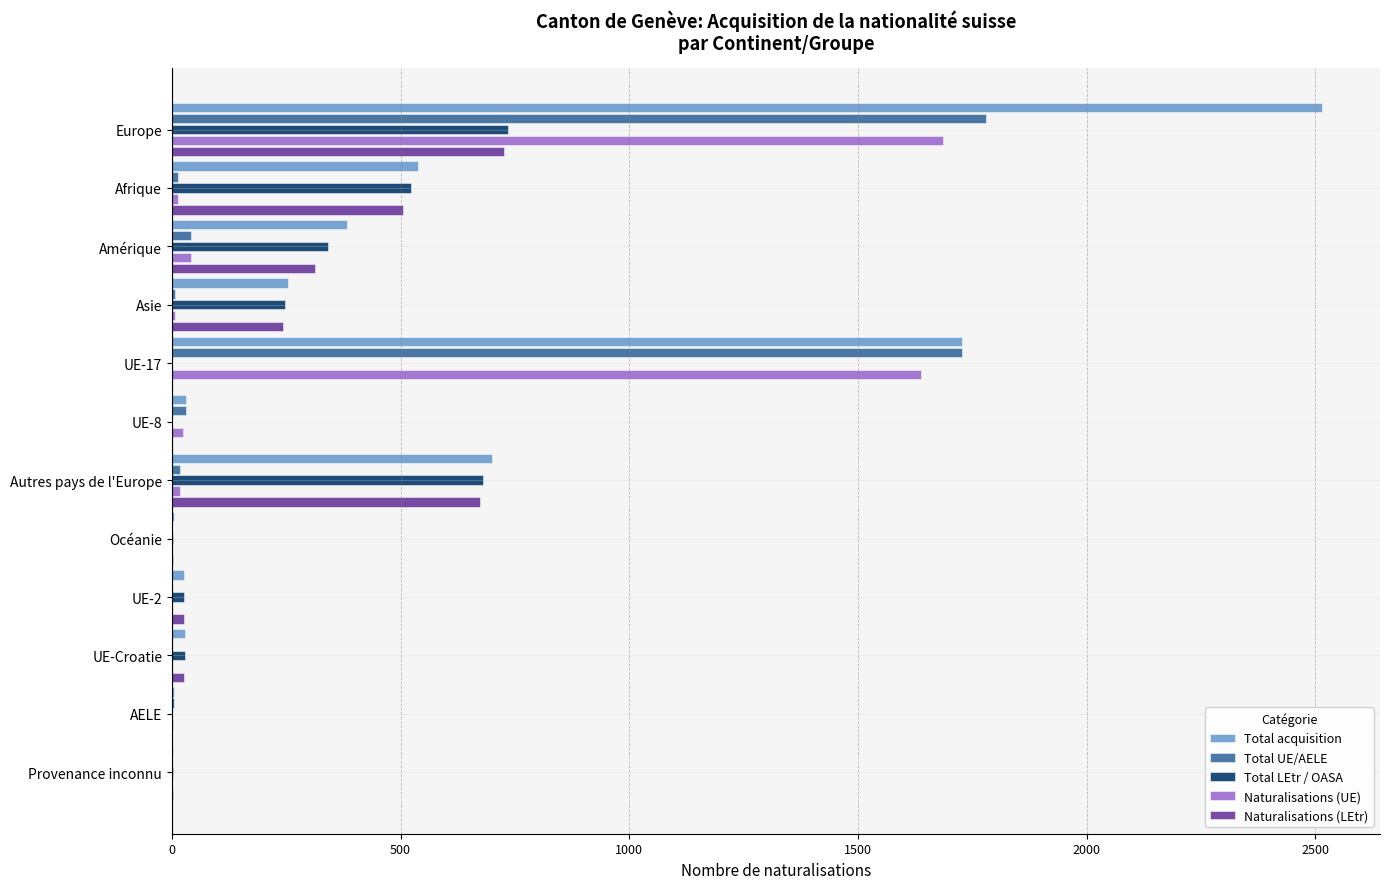

The Total LEtr / OASA series shows 266 at Afrique. True or false?

False